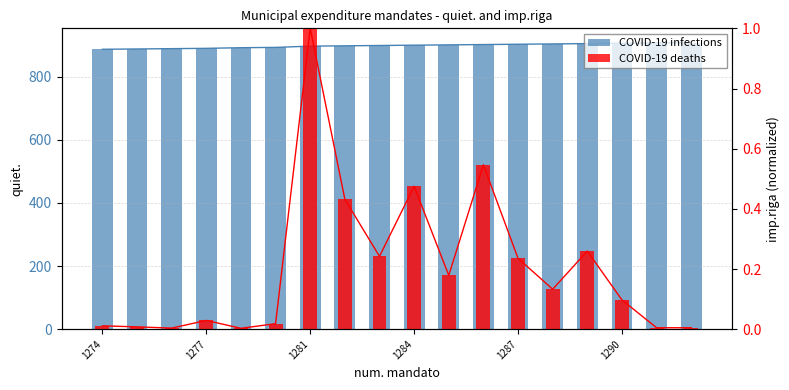

At how many categories does at least one series exceed 124?

18